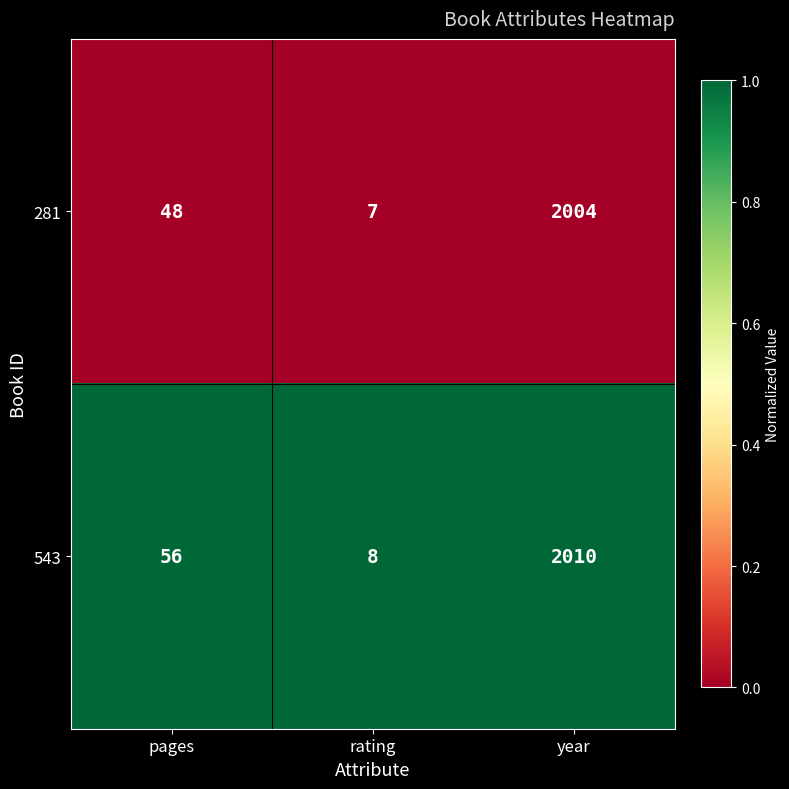

Reading left to right, list all the values displayed in this chart.

281: pages=48	rating=7	year=2004
543: pages=56	rating=8	year=2010